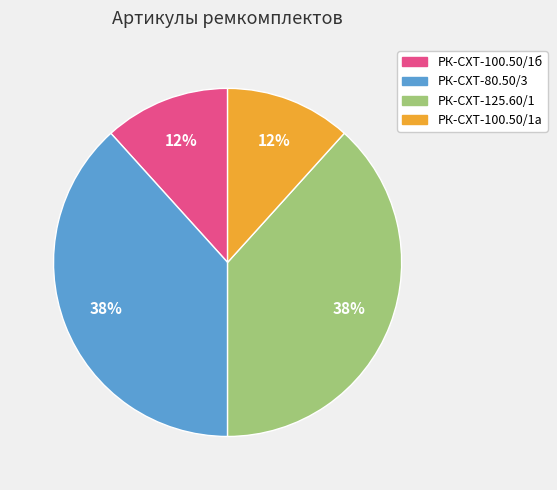

To the nearest percent, what is the average slice percentage?

25%